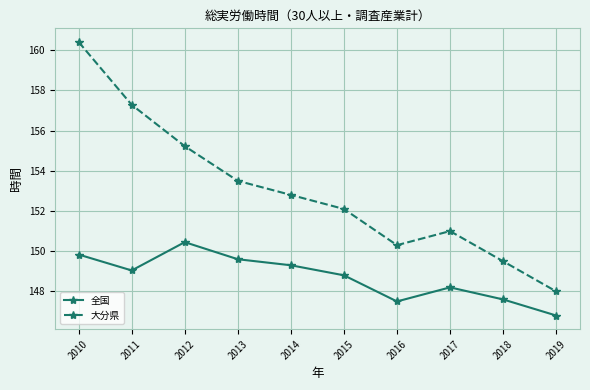

What is the minimum value for 全国?

146.8